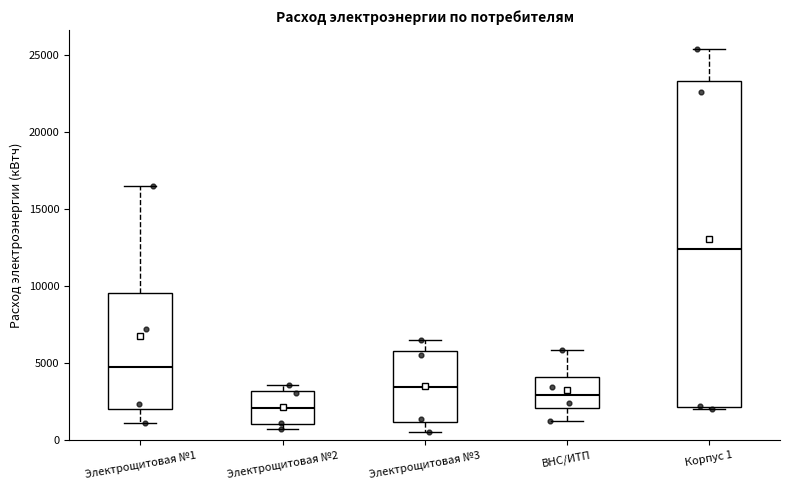

Which box has the lowest median line?

Электрощитовая №2